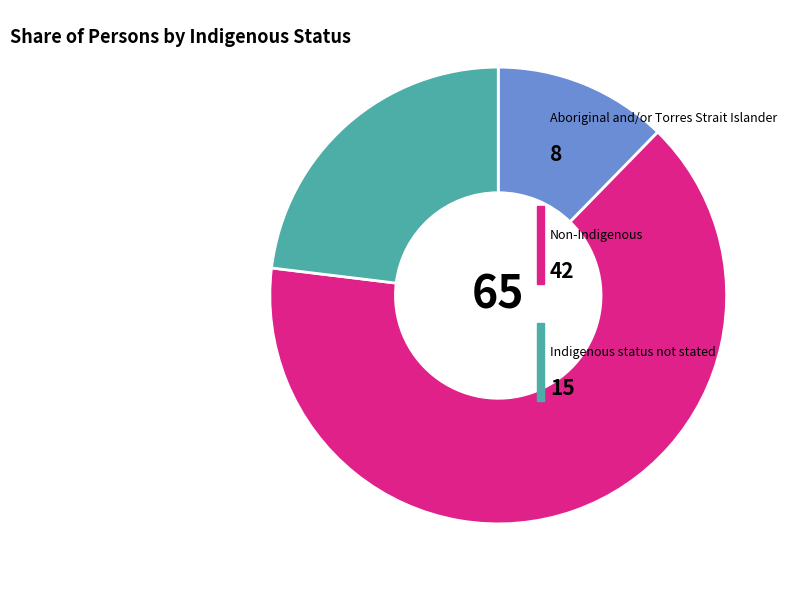

Is there any slice that represents more than half of the pie?

Yes